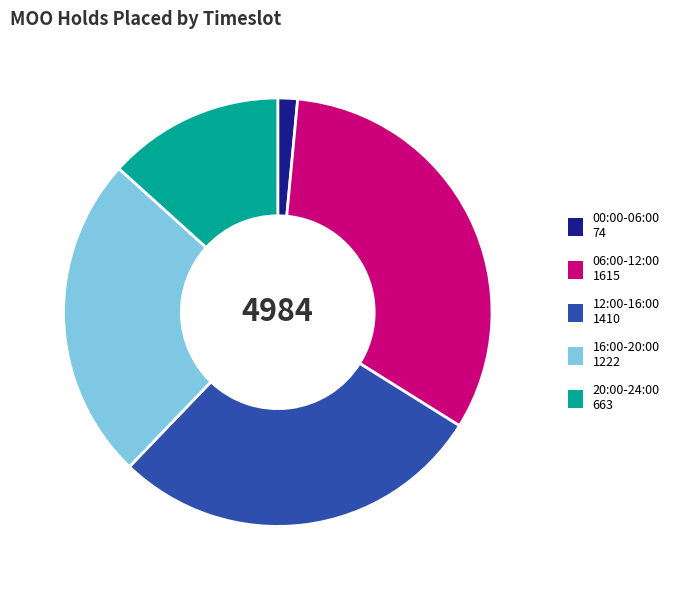

Is there a majority slice in this chart?

No